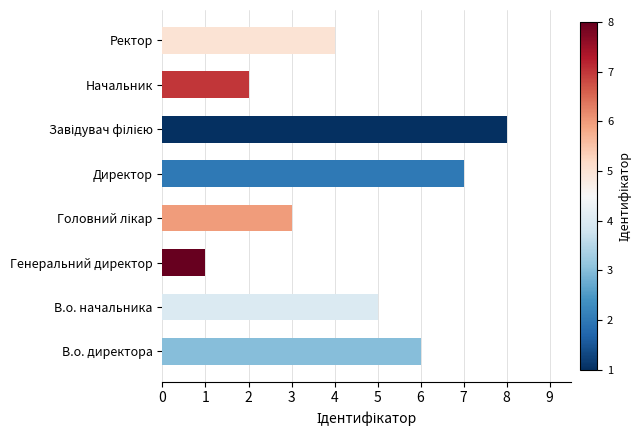

What is the sum of all values?

36